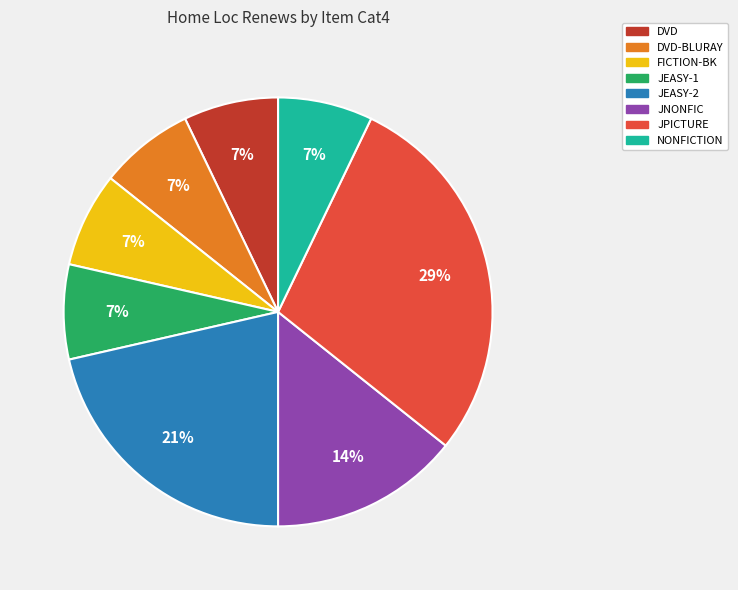

To the nearest percent, what is the average slice percentage?

12%